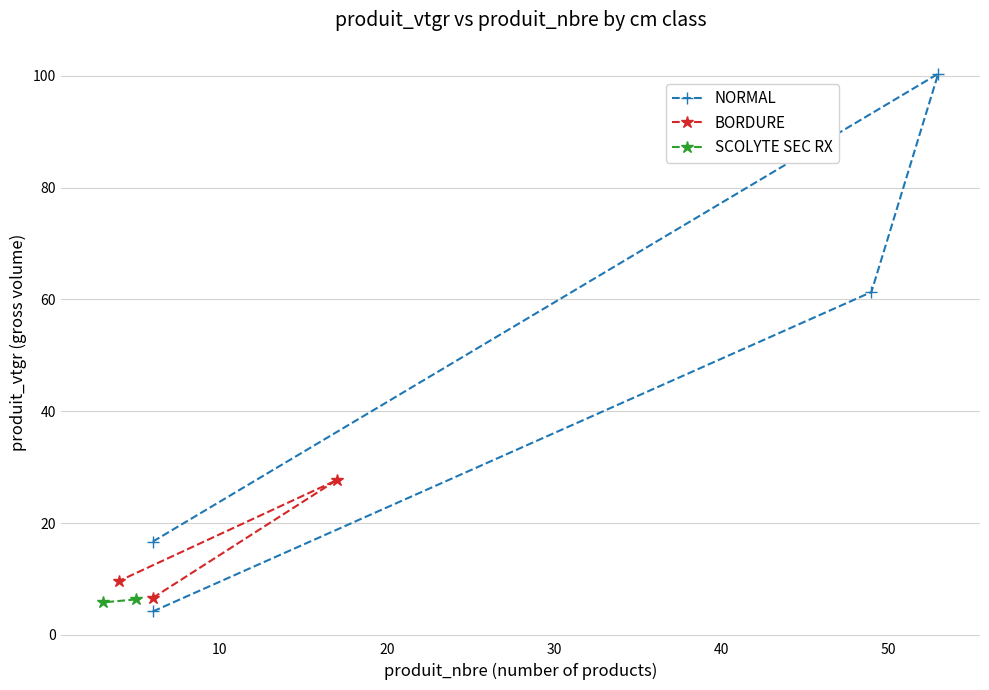

What is the value of the BORDURE point at the 1st from the left?

9.7